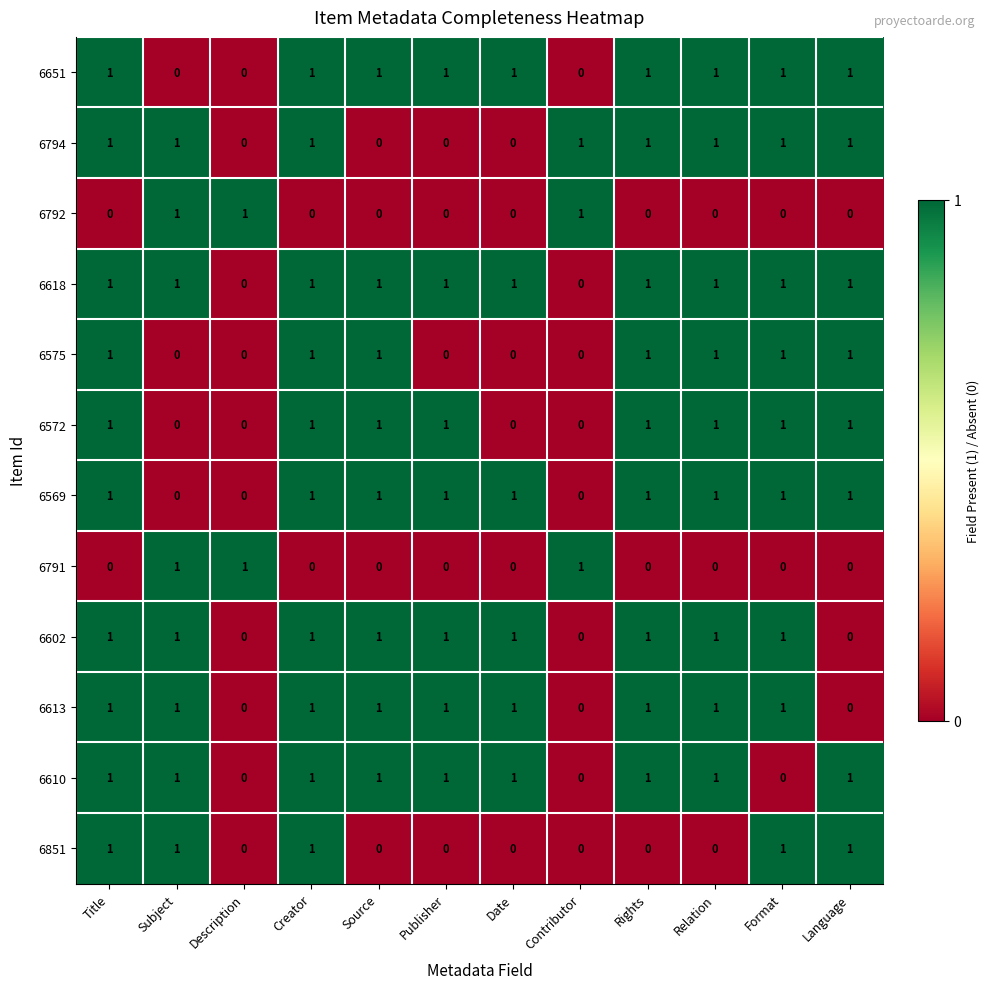

Count the 6575 values in the range 0 to 1.

12